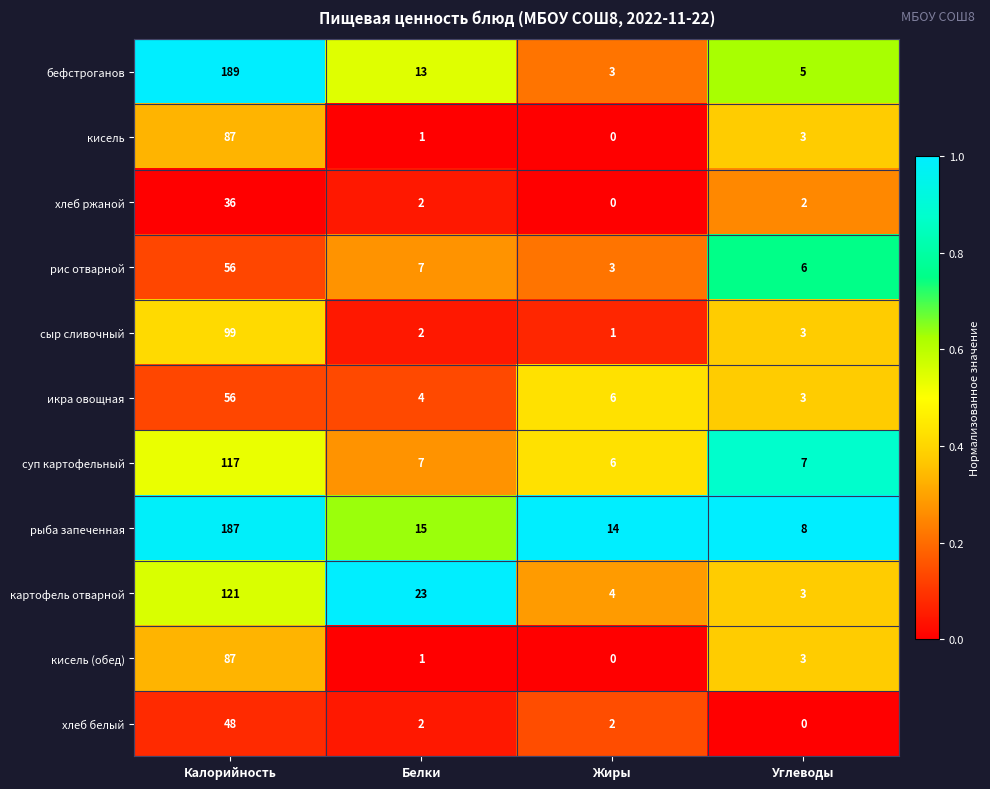

At which label does картофель отварной reach its minimum?

Углеводы